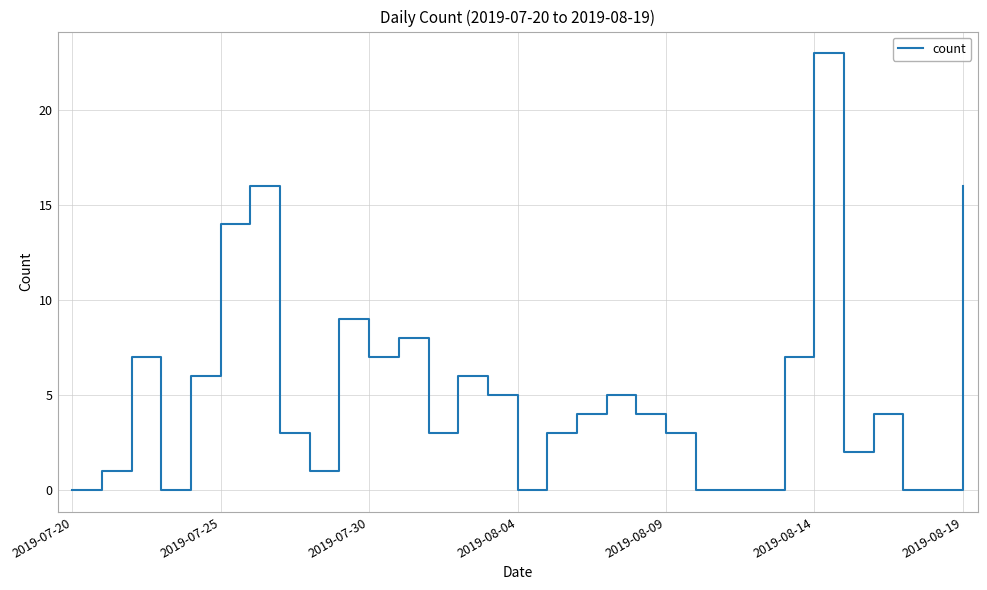

What is the maximum value shown in the chart?

23